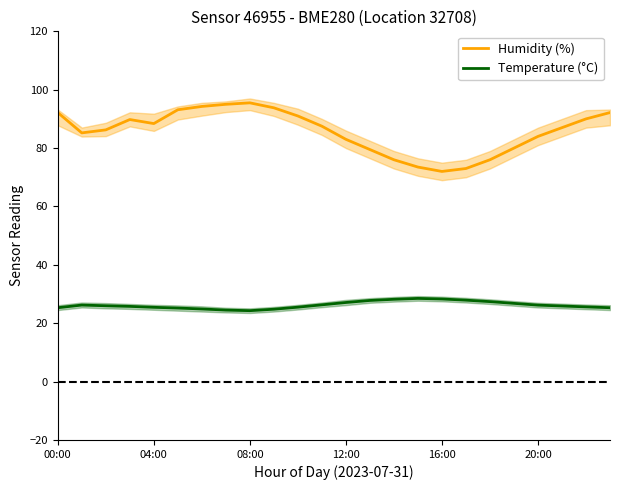

What is the difference between the highest and lowest values at 14?

47.8